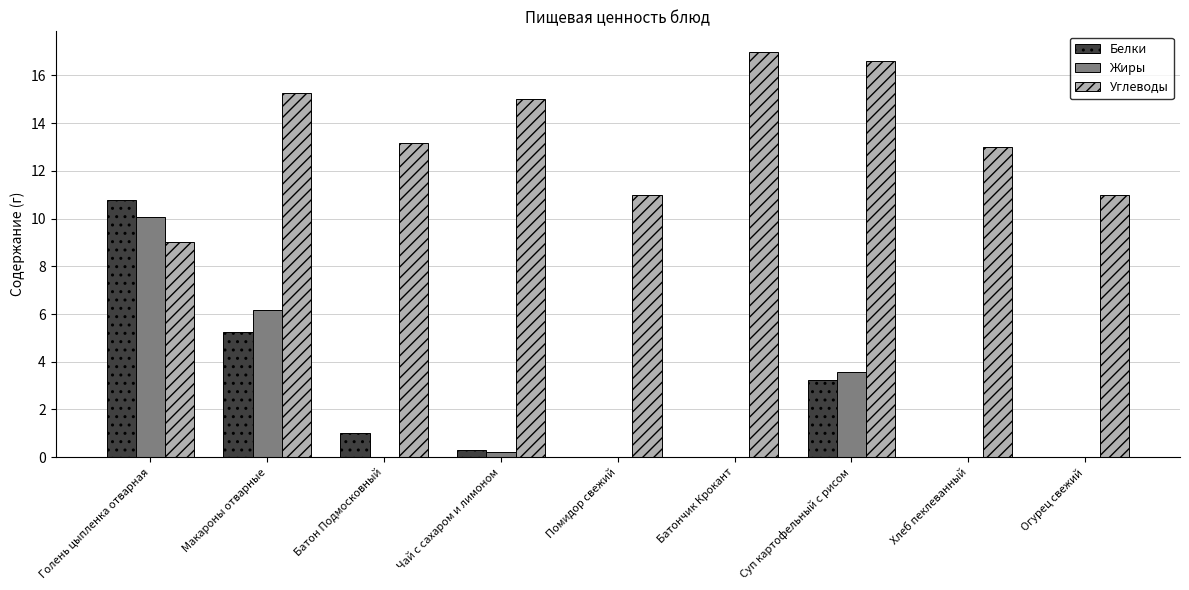

The Жиры series shows 7.0 at Батон Подмосковный. True or false?

False